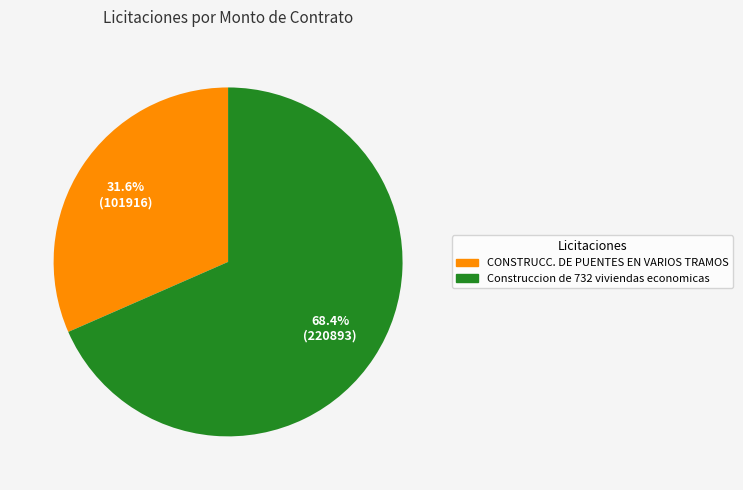

How many segments does this pie chart have?

2